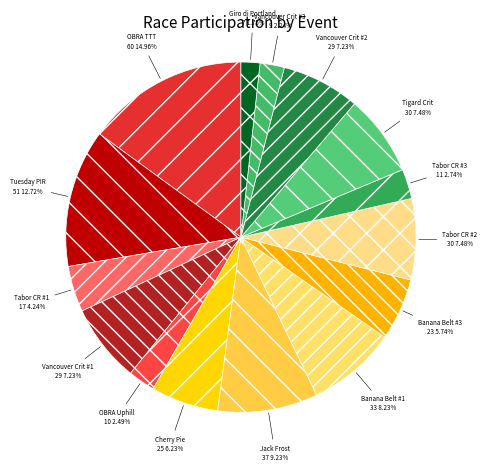

Combined, do Tabor CR #1 and OBRA Uphill account for over 50%?

No